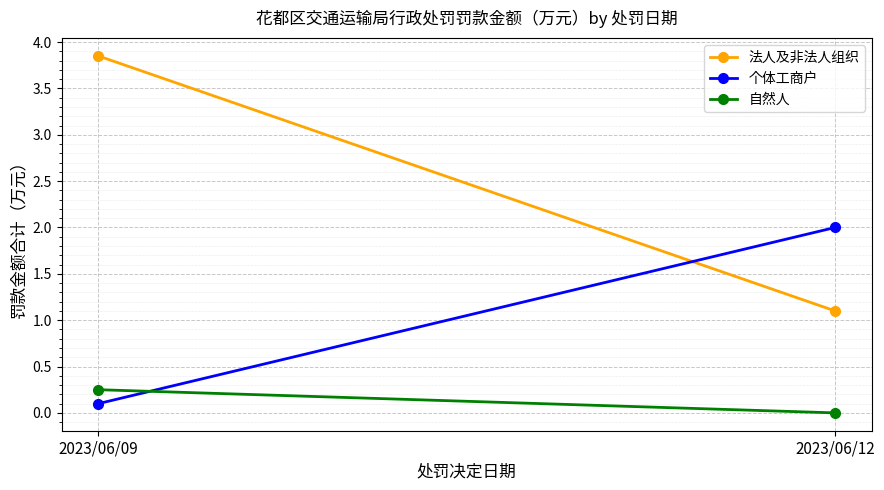

What is the average value of the 个体工商户 series?

1.1